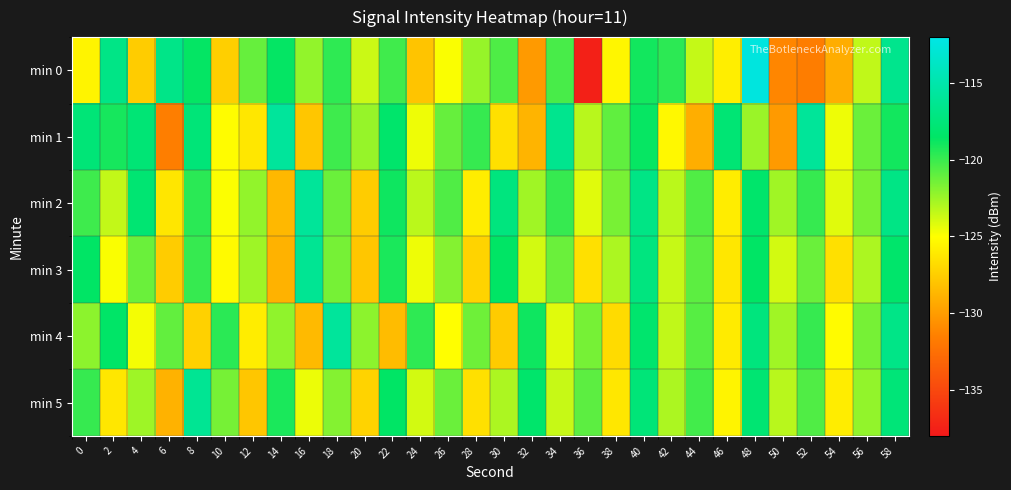

Reading left to right, extract all data points from this chart.

min 0: 0=-125.5	2=-116.8	4=-127.6	6=-116.7	8=-118.6	10=-127.4	12=-121.1	14=-118.6	16=-122.3	18=-119.7	20=-123.7	22=-120.2	24=-128.0	26=-124.9	28=-122.3	30=-120.5	32=-130.1	34=-120.3	36=-137.5	38=-125.4	40=-119.0	42=-119.7	44=-123.5	46=-125.9	48=-112.4	50=-131.1	52=-131.6	54=-129.2	56=-123.4	58=-116.5
min 1: 0=-117.6	2=-119.1	4=-117.7	6=-131.6	8=-117.6	10=-125.1	12=-126.2	14=-115.8	16=-127.9	18=-120.1	20=-122.3	22=-118.2	24=-124.6	26=-121.1	28=-119.9	30=-126.5	32=-128.8	34=-116.4	36=-123.2	38=-121.0	40=-118.7	42=-125.3	44=-129.1	46=-117.8	48=-122.4	50=-130.1	52=-115.9	54=-124.5	56=-121.2	58=-119.0
min 2: 0=-120.1	2=-123.5	4=-117.9	6=-126.2	8=-119.6	10=-124.9	12=-122.2	14=-128.6	16=-115.9	18=-121.2	20=-127.6	22=-118.9	24=-123.2	26=-120.6	28=-125.9	30=-117.2	32=-122.6	34=-119.9	36=-124.2	38=-121.6	40=-116.9	42=-123.2	44=-120.6	46=-125.9	48=-118.2	50=-122.6	52=-119.9	54=-124.2	56=-121.6	58=-116.9
min 3: 0=-118.5	2=-124.9	4=-121.2	6=-127.5	8=-119.9	10=-125.2	12=-122.5	14=-128.9	16=-116.2	18=-121.5	20=-127.9	22=-119.2	24=-124.5	26=-121.9	28=-127.2	30=-118.5	32=-123.9	34=-121.2	36=-126.5	38=-122.9	40=-117.2	42=-123.5	44=-120.9	46=-126.2	48=-118.5	50=-123.9	52=-121.2	54=-126.5	56=-122.9	58=-118.2
min 4: 0=-122.1	2=-118.4	4=-124.7	6=-121.0	8=-127.3	10=-119.6	12=-125.9	14=-122.2	16=-128.5	18=-115.8	20=-122.1	22=-128.4	24=-119.7	26=-125.0	28=-121.3	30=-127.6	32=-118.9	34=-124.2	36=-121.5	38=-126.8	40=-118.1	42=-123.4	44=-120.7	46=-126.0	48=-117.3	50=-122.6	52=-119.9	54=-125.2	56=-121.5	58=-116.8
min 5: 0=-119.9	2=-126.2	4=-122.5	6=-128.9	8=-116.2	10=-121.5	12=-127.9	14=-119.2	16=-124.5	18=-121.9	20=-127.2	22=-118.5	24=-123.9	26=-121.2	28=-126.5	30=-122.9	32=-118.2	34=-123.5	36=-120.9	38=-126.2	40=-117.5	42=-122.9	44=-120.2	46=-125.5	48=-117.9	50=-123.2	52=-120.5	54=-125.9	56=-122.2	58=-117.5